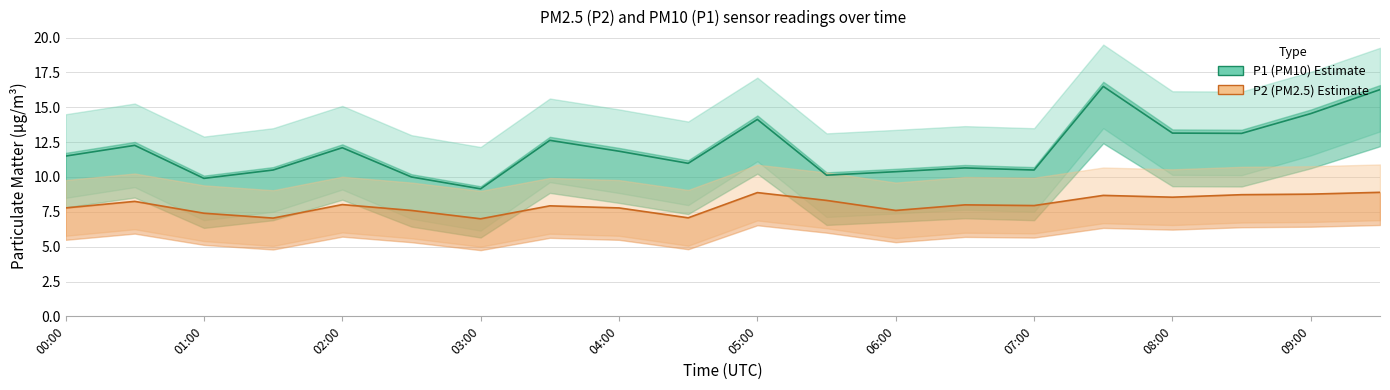

At which category is the sum across all series the highest?

15